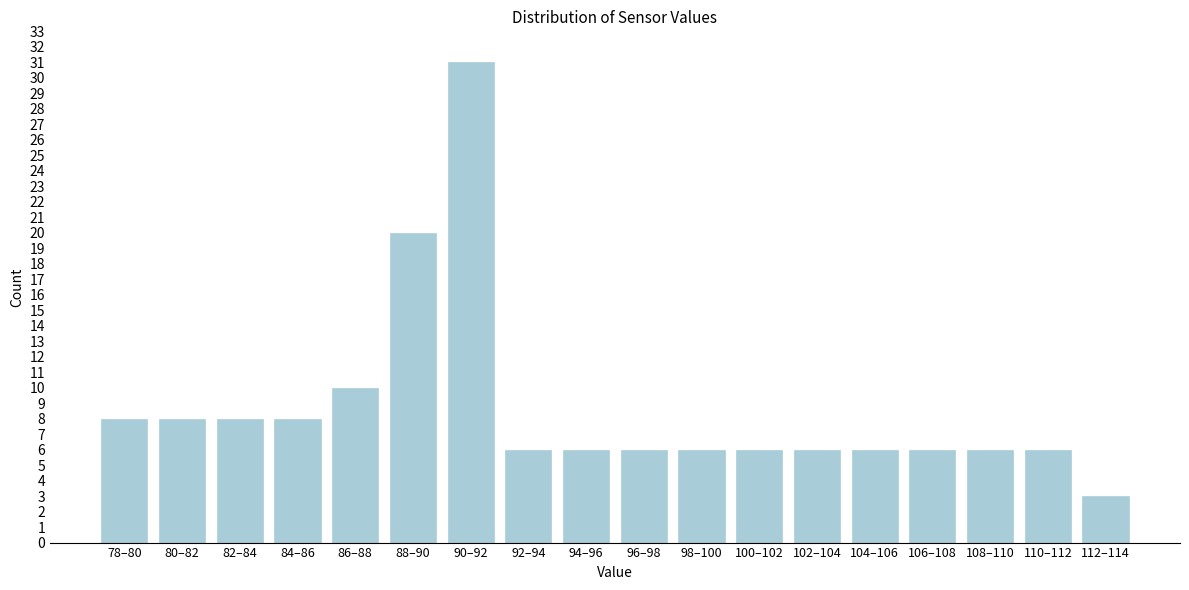

Reading right to left, what are all the values shown in this chart?

112–114=3	110–112=6	108–110=6	106–108=6	104–106=6	102–104=6	100–102=6	98–100=6	96–98=6	94–96=6	92–94=6	90–92=31	88–90=20	86–88=10	84–86=8	82–84=8	80–82=8	78–80=8